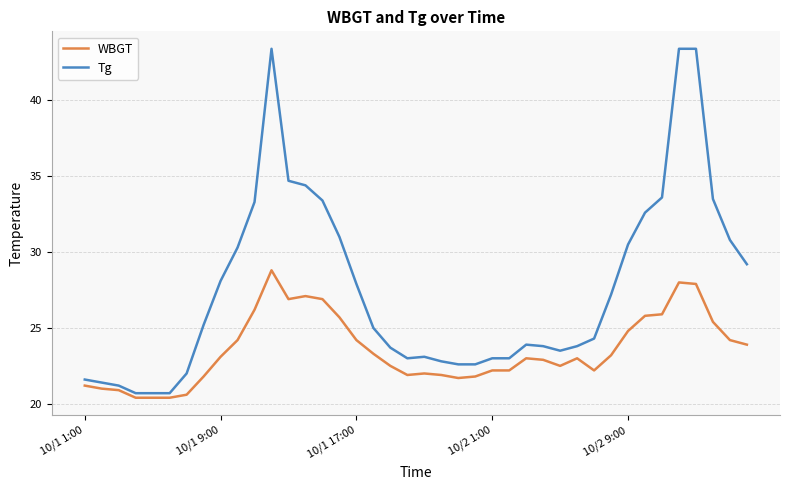

Rank the series by their maximum value, from highest to lowest.

Tg, WBGT